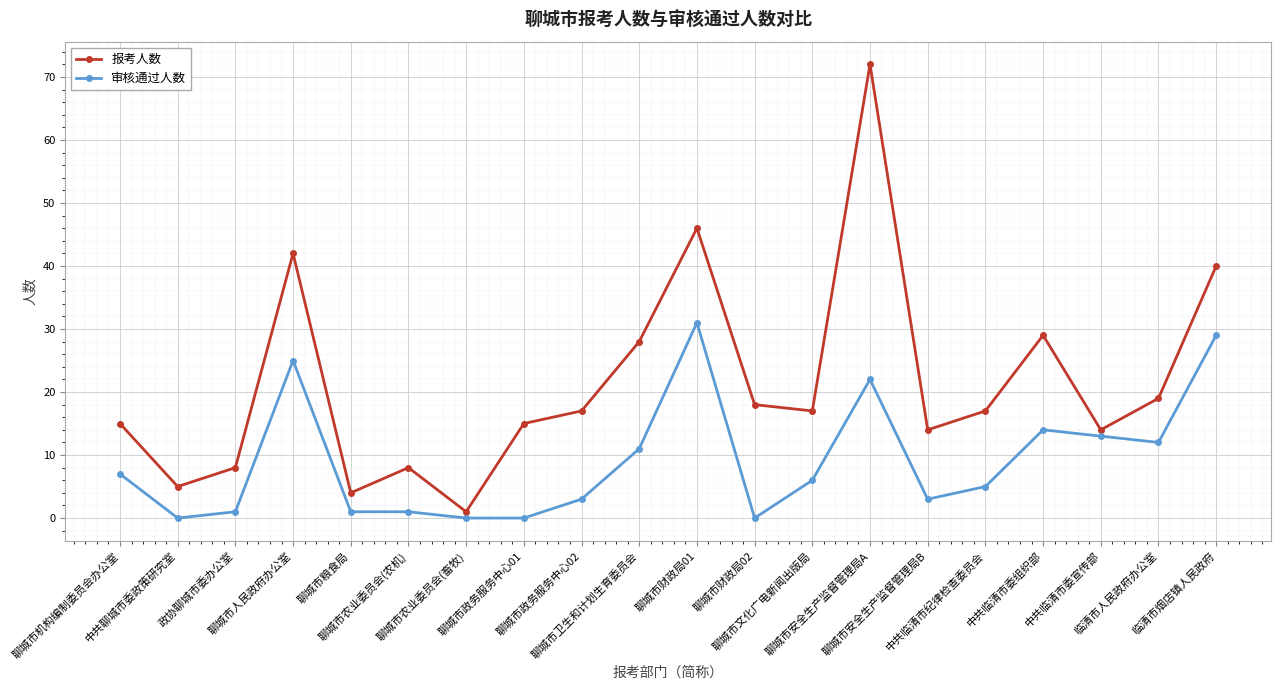

At how many categories does at least one series exceed 16?

11